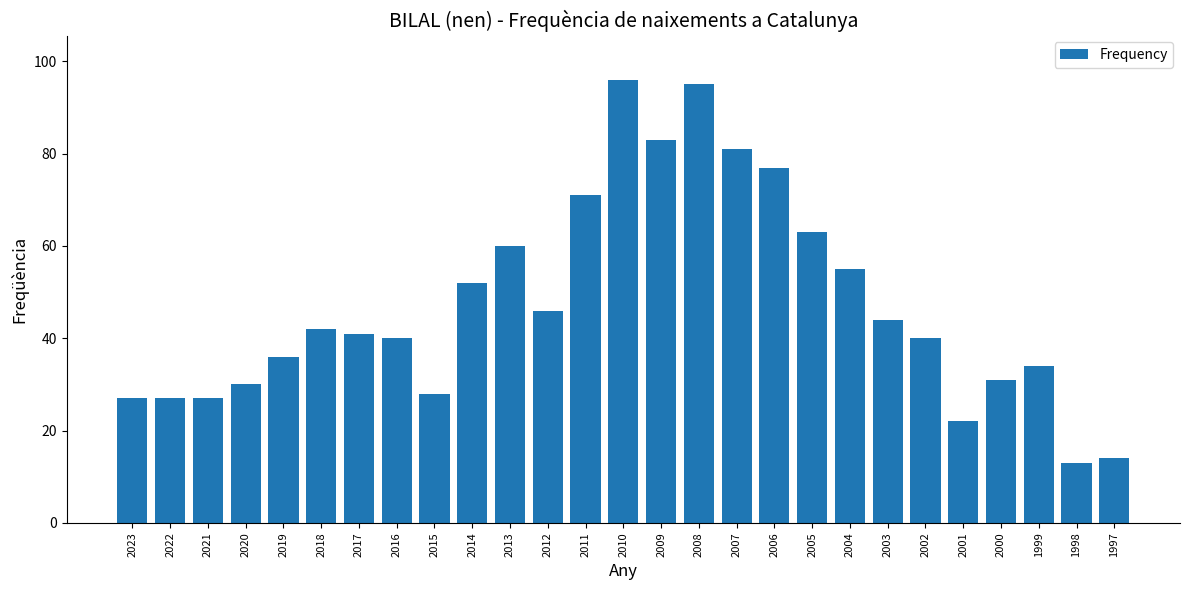

What is the sum of all values?

1275